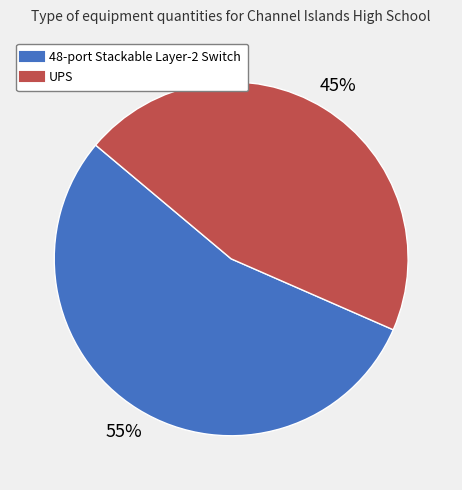

How many segments does this pie chart have?

2